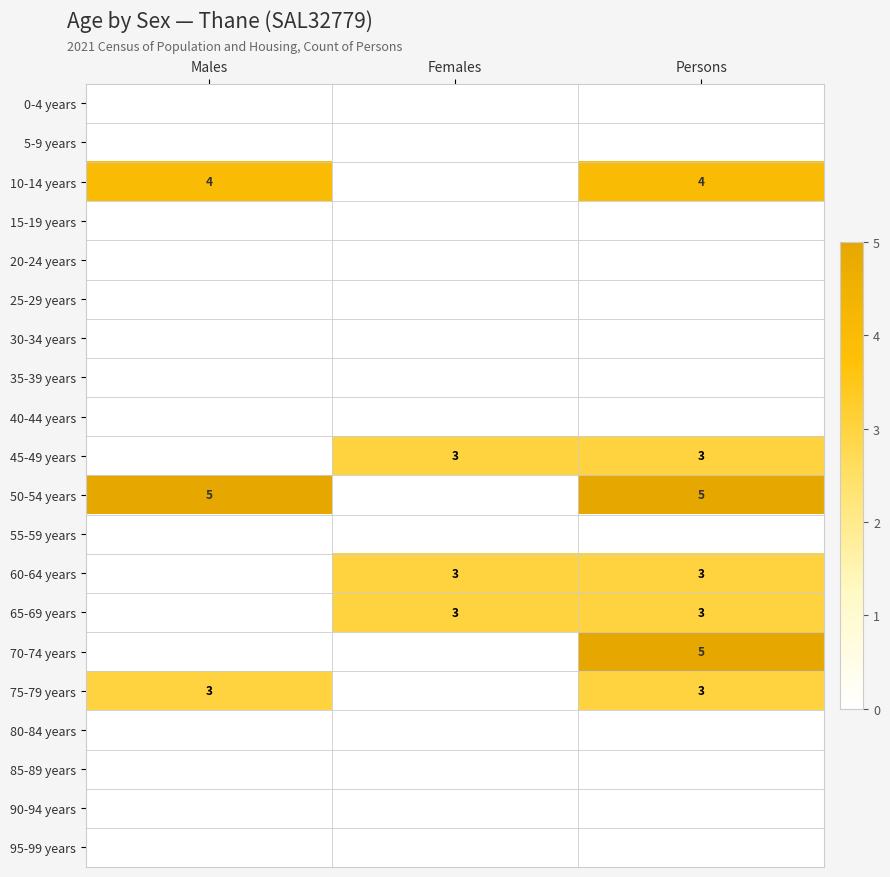

Is it true that 65-69 years equals 2 at Females?

False